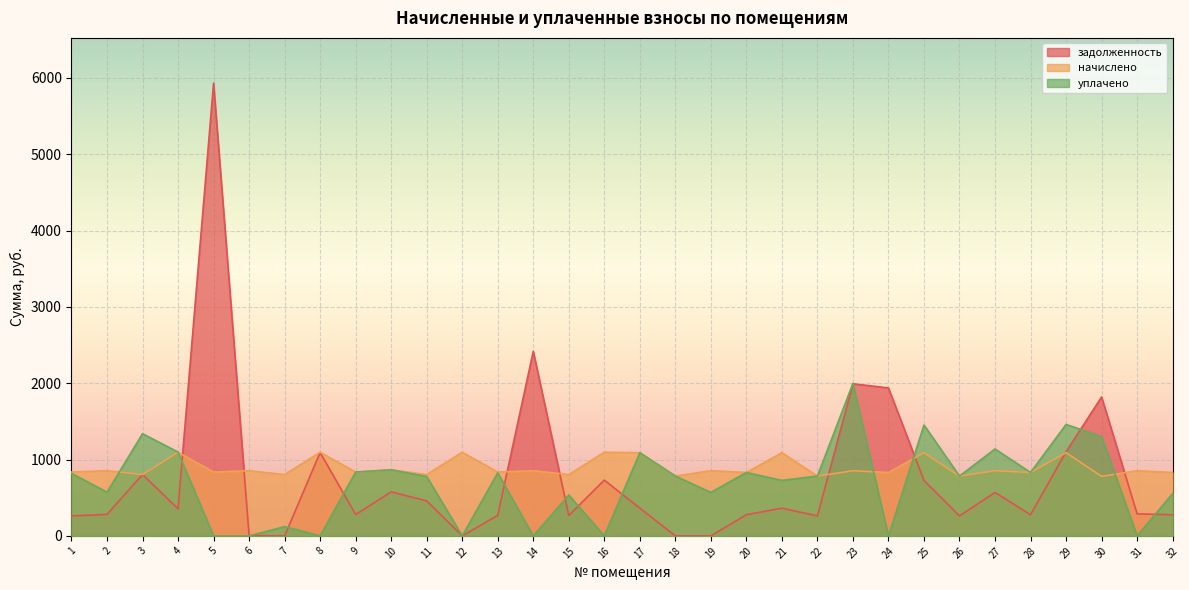

At which category does уплачено reach its first local peak?

3